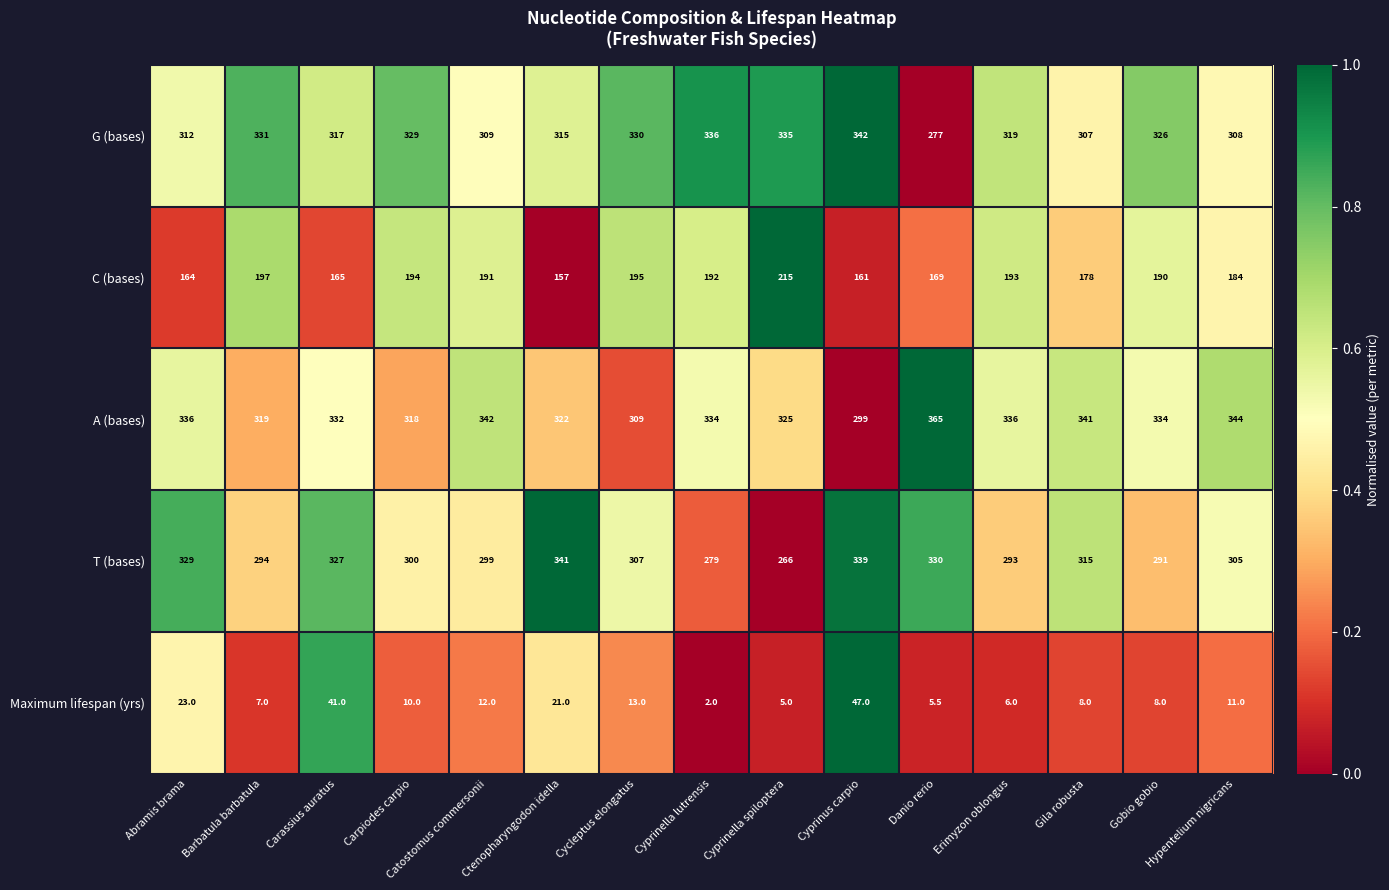

How many distinct data groups are displayed?

5